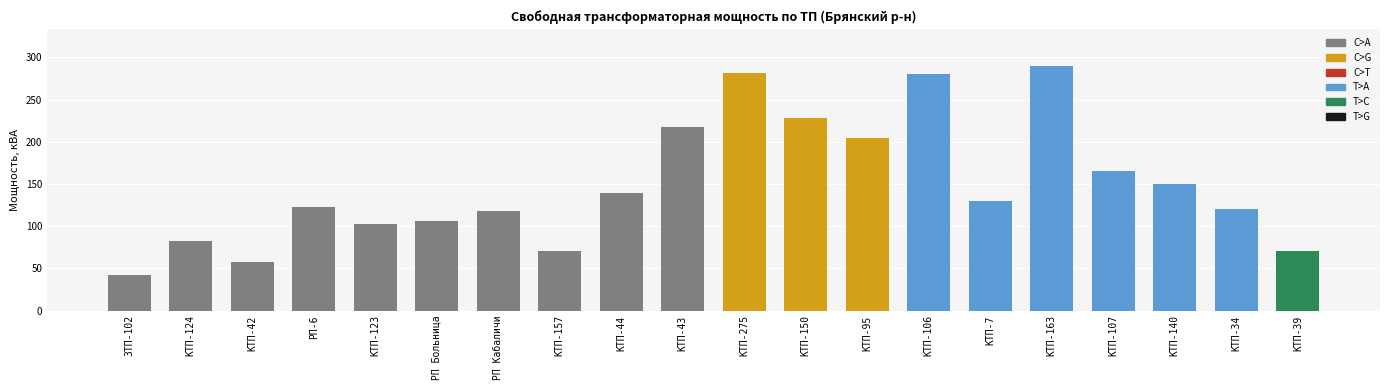

Does the chart contain stacked bars?

No